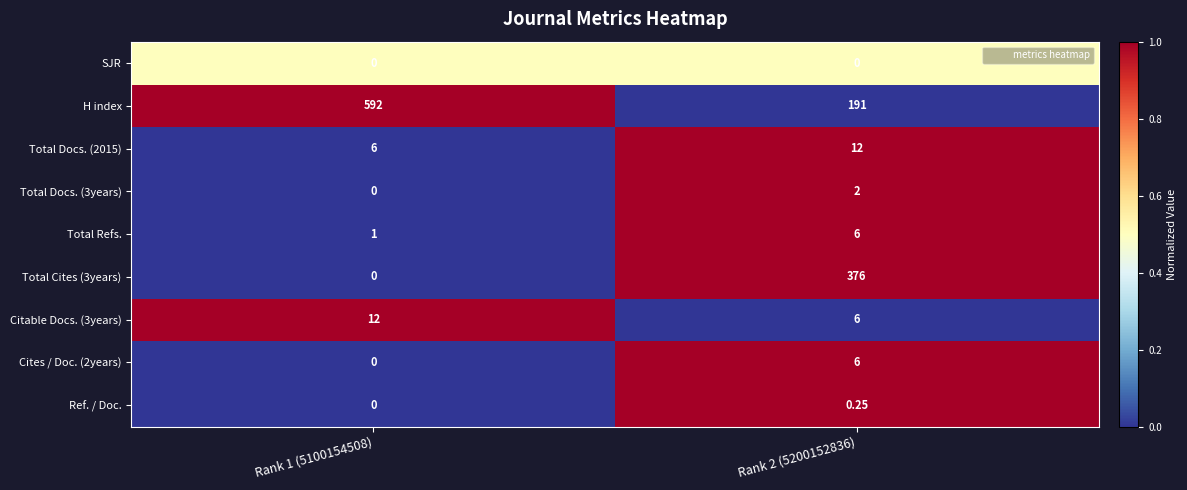

Which series has the largest range (max minus min)?

H index